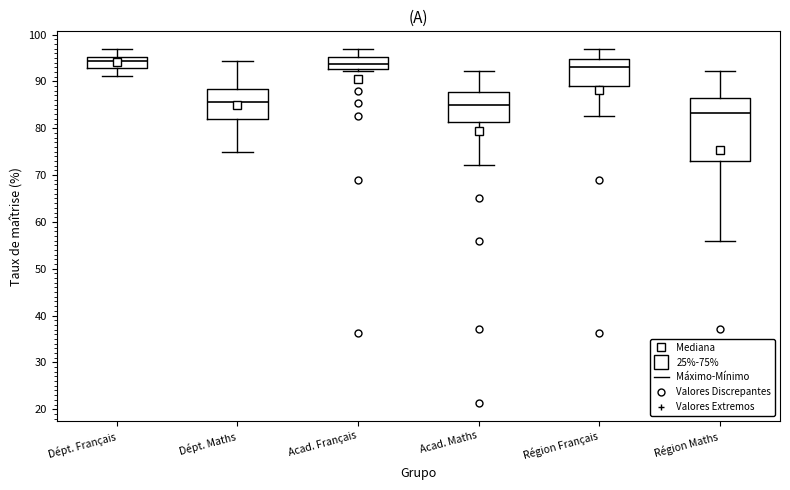

Which box is the tallest, from its lower edge to its upper edge?

Région Maths